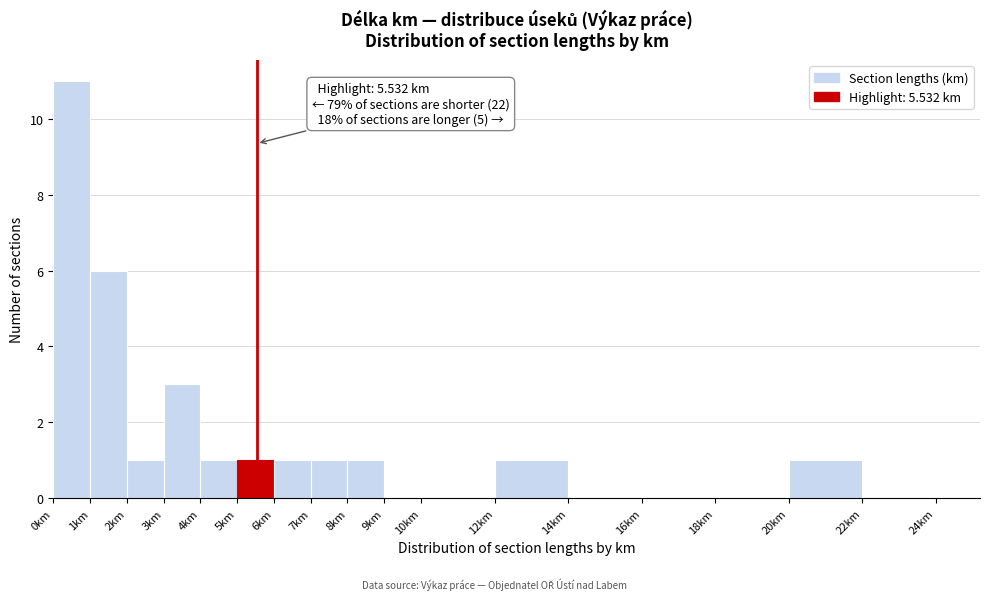

Which range on the x-axis has the tallest bar?

0 to 1